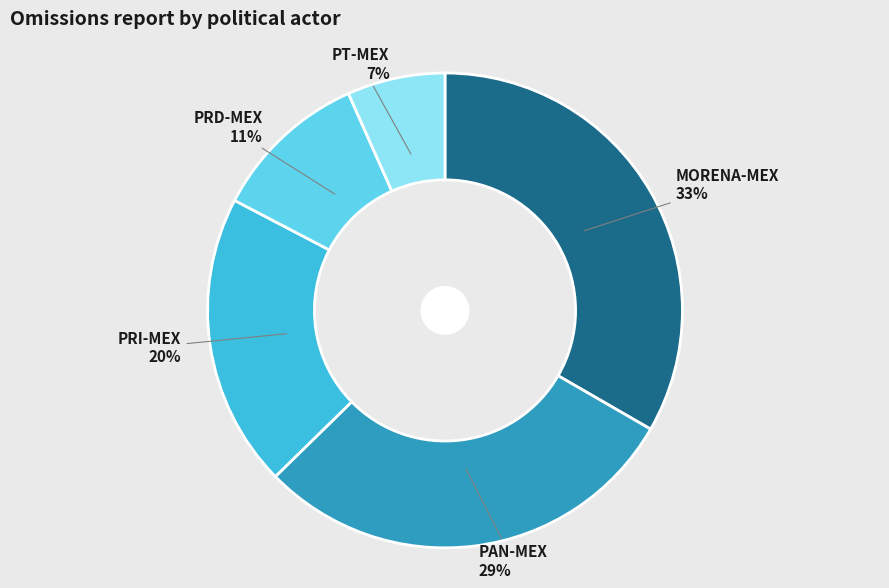

How many slices are in this pie chart?

5